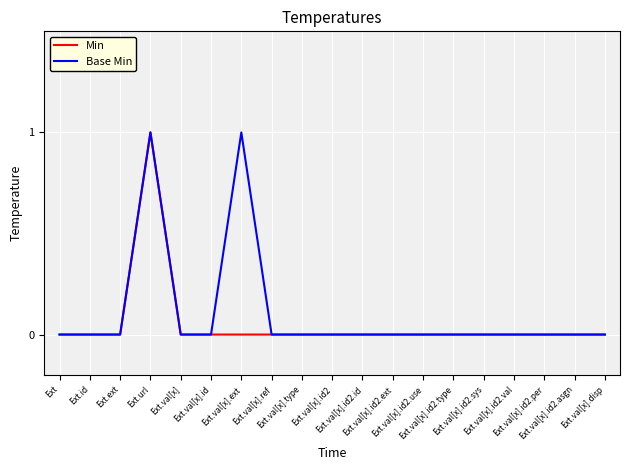

Does the chart have visible grid lines?

Yes